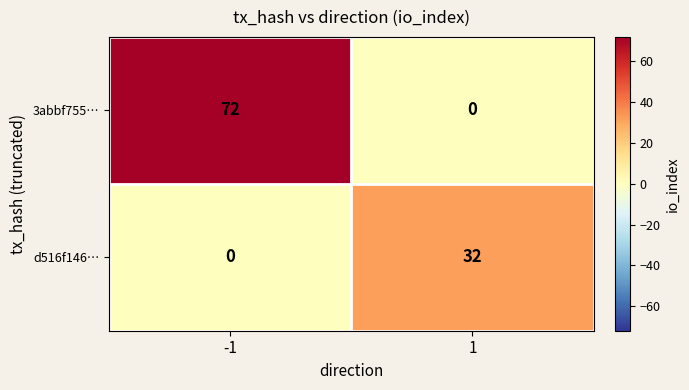

What is the sum of all d516f146… values?

32